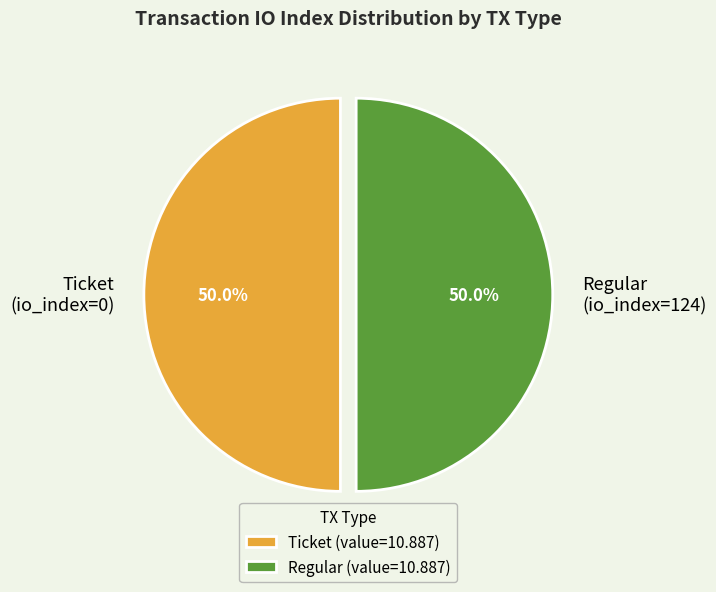

What is the total percentage of Ticket (io_index=0) and Regular (io_index=124)?

100.0%